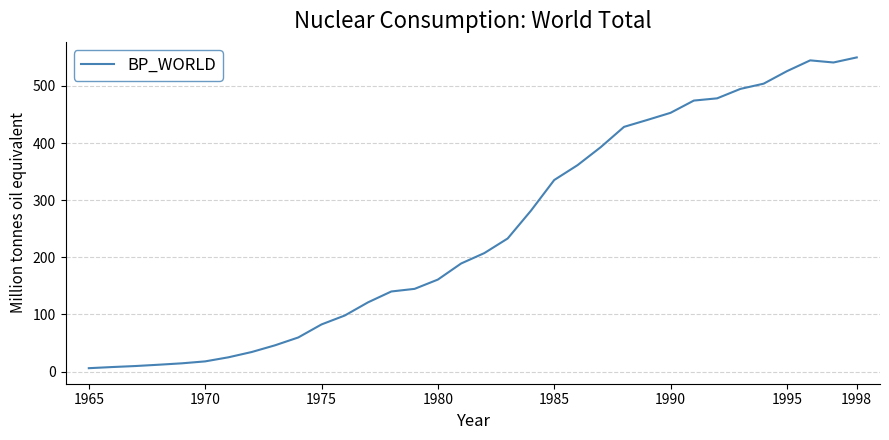

What is the difference between the maximum and minimum values?

544.1